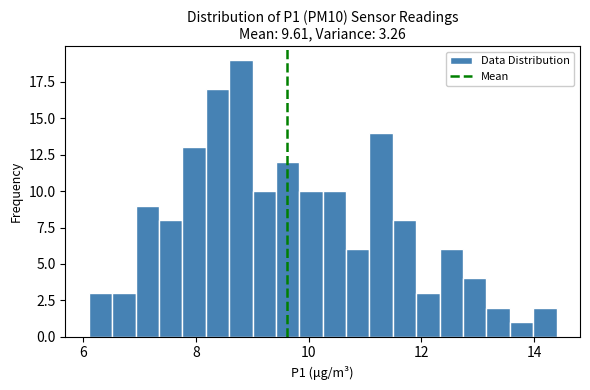

Read against the x-axis, roughly where is the centre of the tallest bar?

8.8